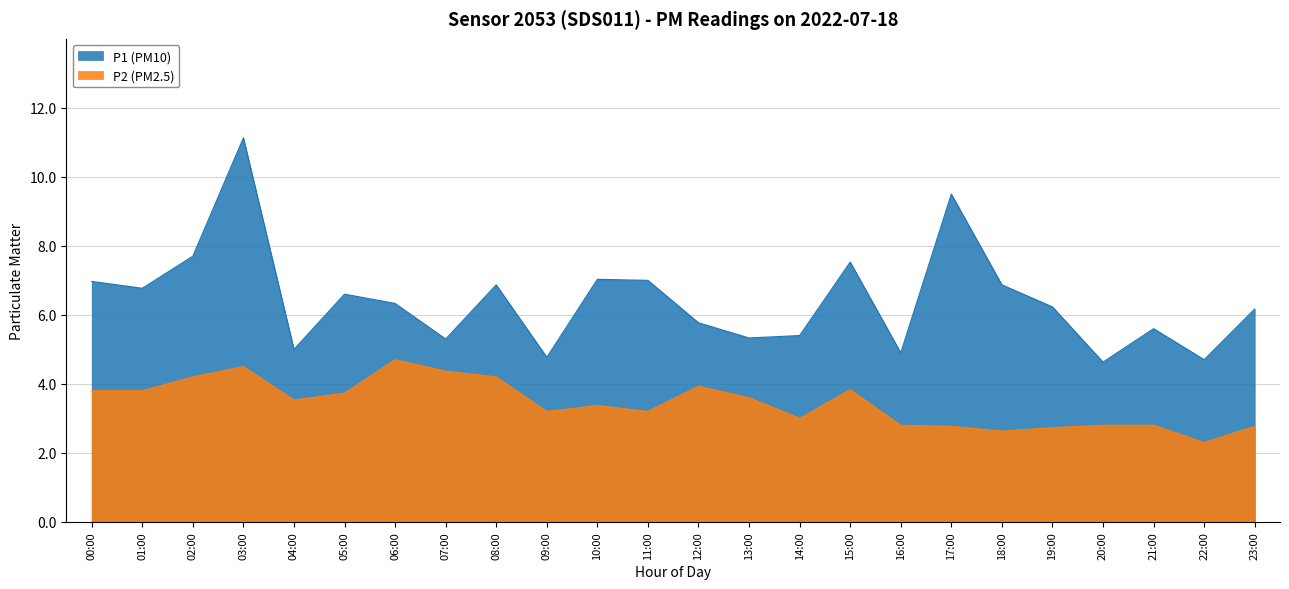

The P1 series shows 4.8 at 09:00. True or false?

True